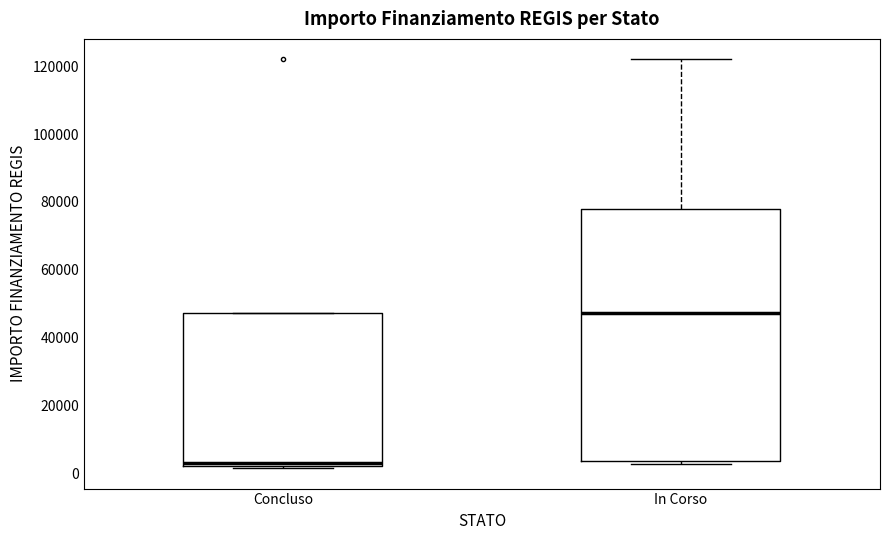

Reading left to right, transcribe this box plot: for each box, give where its median line is, the range the box spans, and where its two whiskers end, as read against the y-axis. The values are not printed on the chart, so give them approximately, as read against the axis.

Concluso: median 4000, box 2000 to 48000, whiskers 2000 to 48000
In Corso: median 48000, box 4000 to 78000, whiskers 2000 to 122000